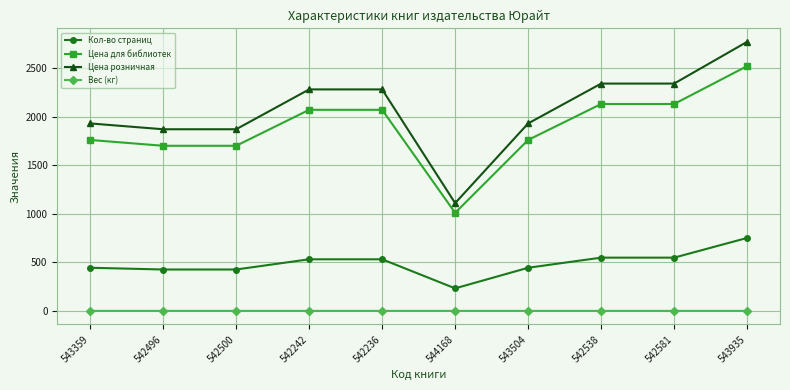

At which label does Цена для библиотек reach its peak?

543935